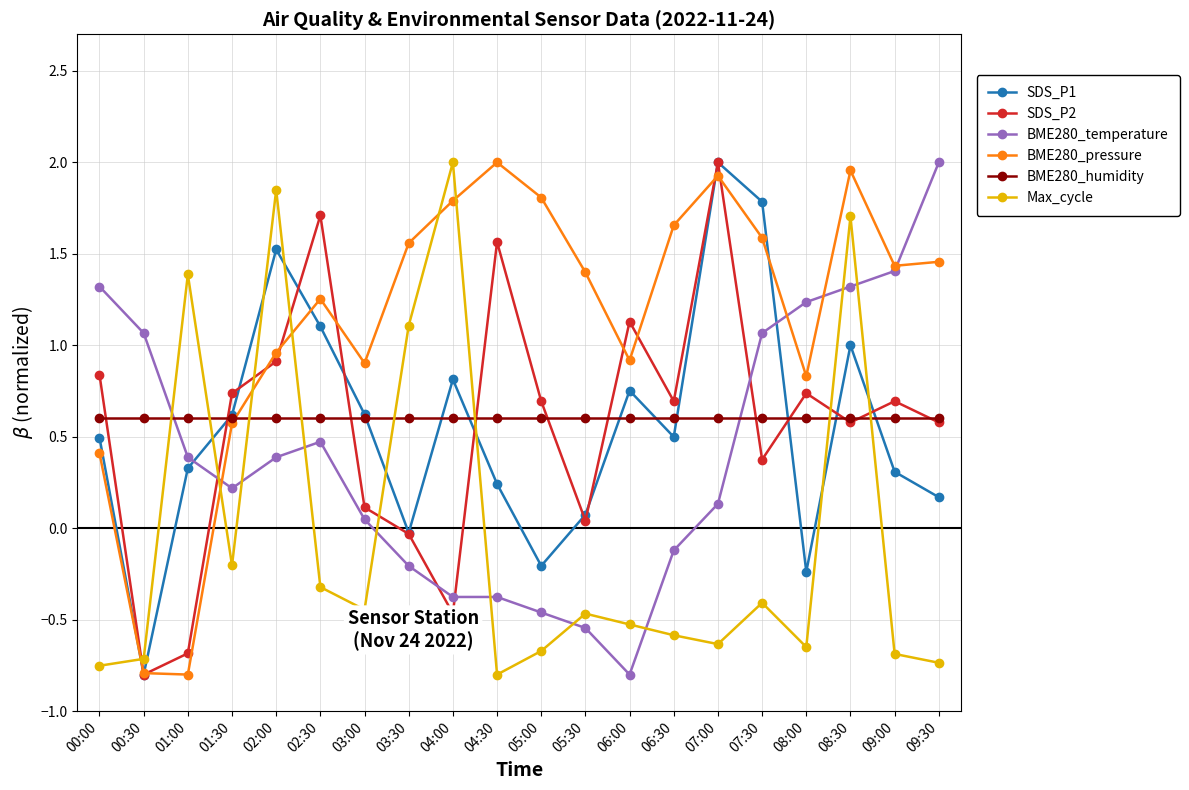

Where is the first local maximum for Max_cycle?

01:00